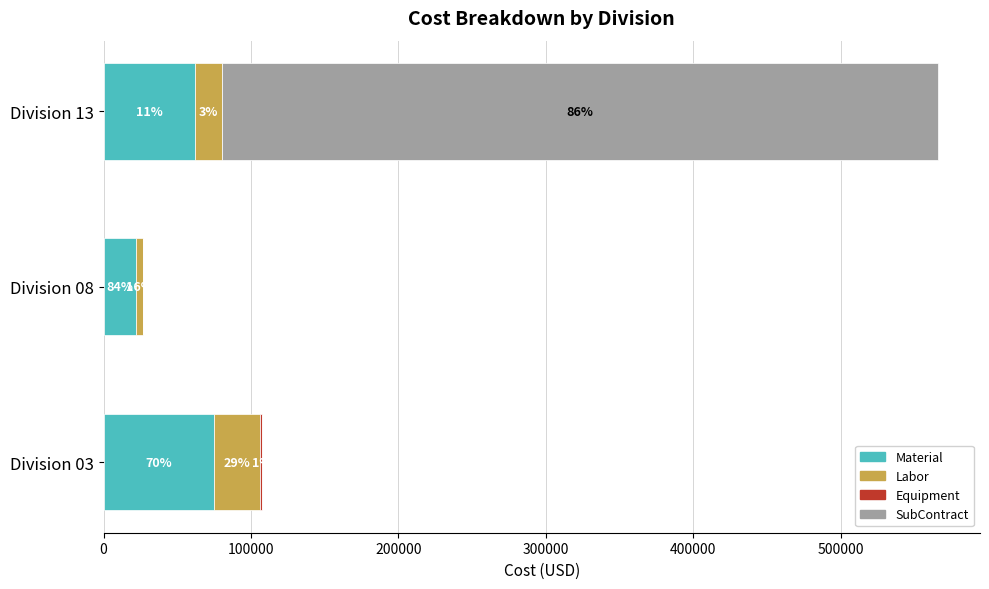

Count the SubContract values in the range 0 to 485866.

3